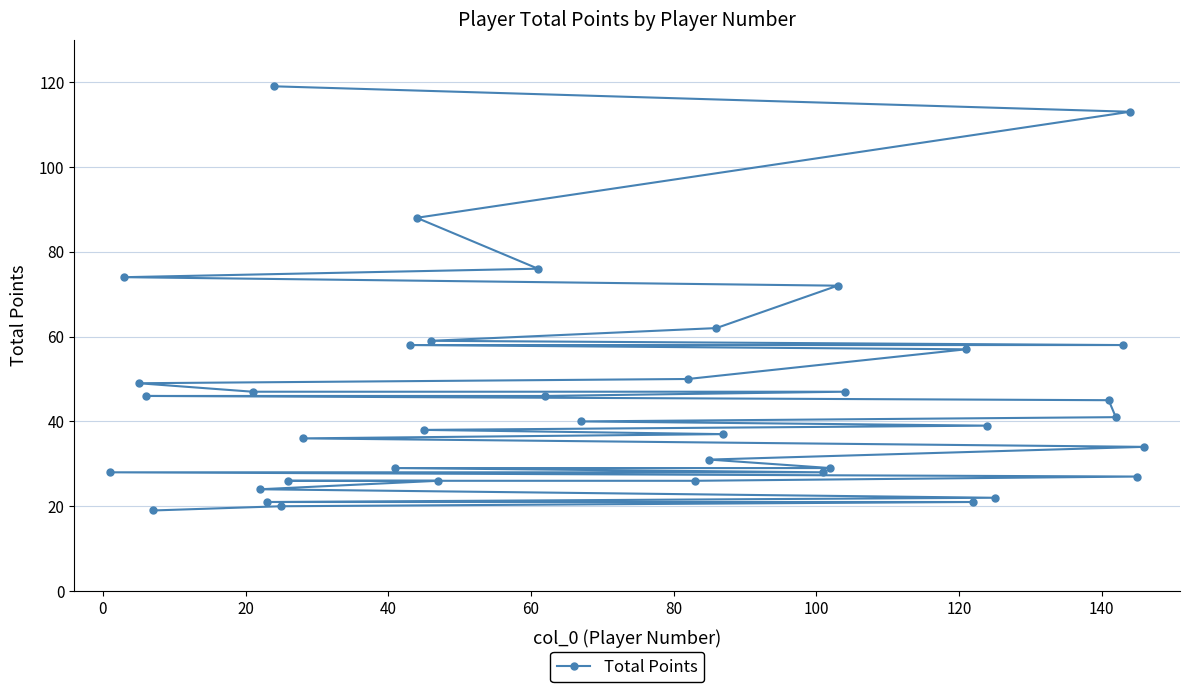

What is the sum of all values?

1808